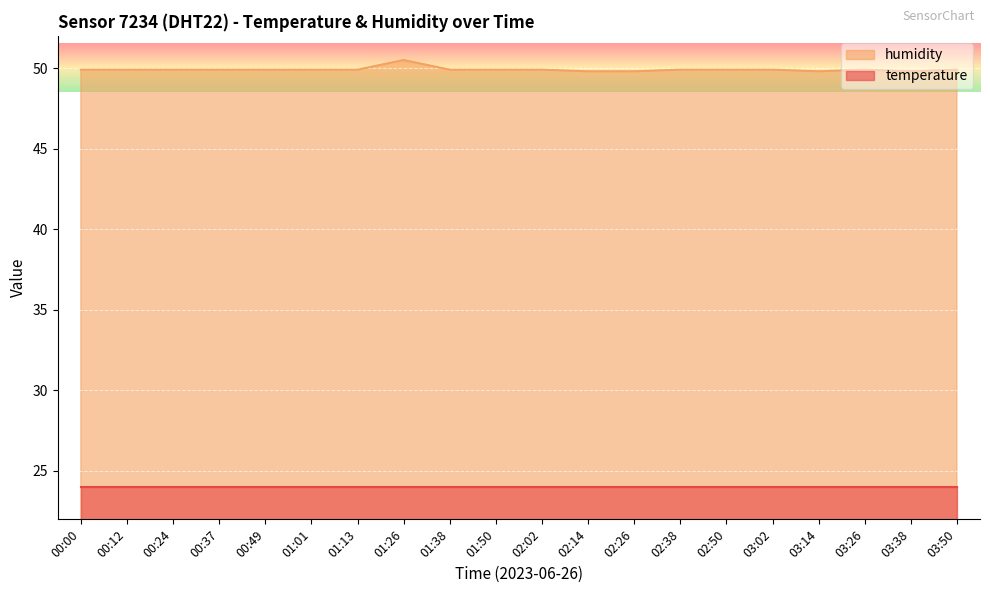

What is the average value?

49.9